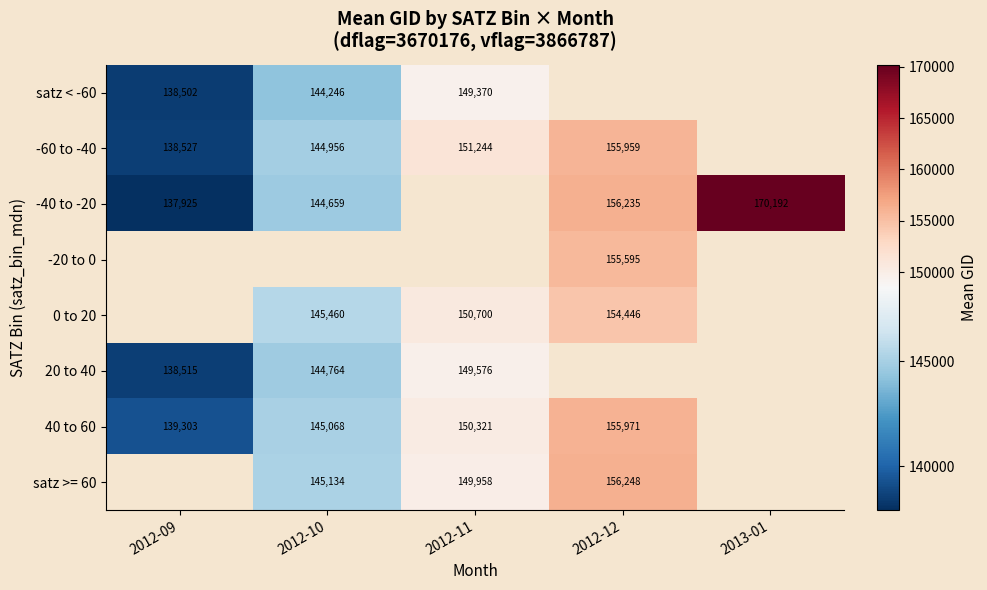

Count the number of data series in this chart.

8